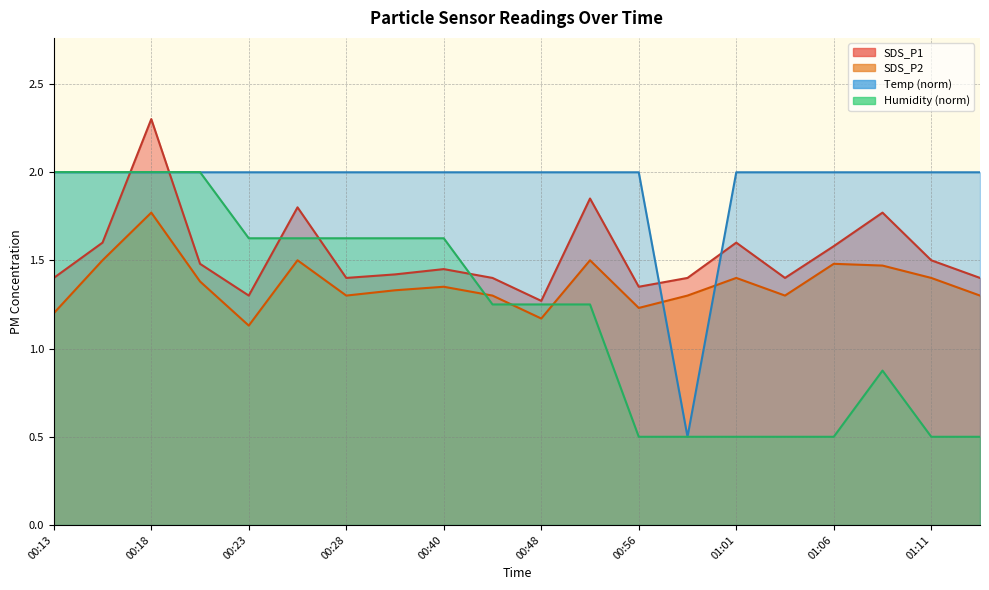

The SDS_P1 series shows 1.4 at 00:40. True or false?

True